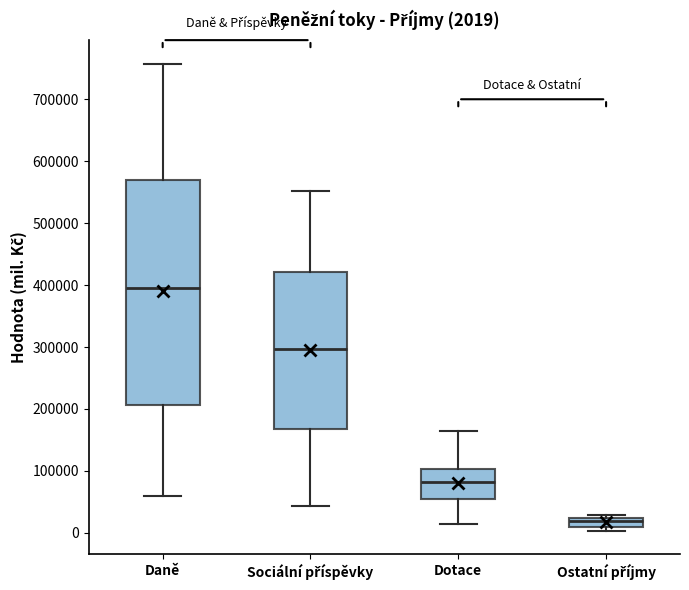

Which box has the lowest median line?

Ostatní příjmy